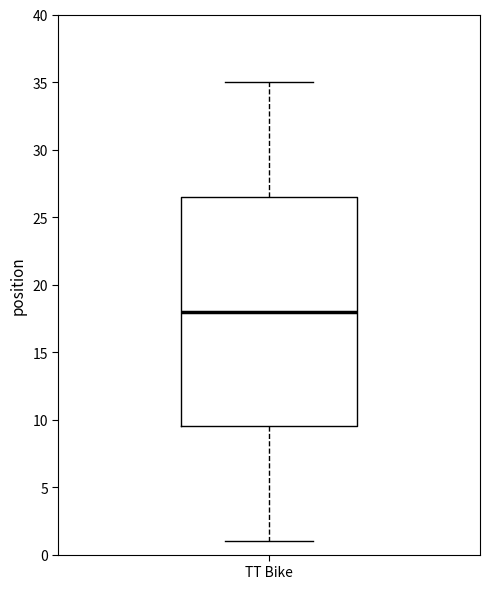

Read this box plot against the y-axis: the position of the median line, the range covered by the box, and the ends of both whiskers. The values are not printed on the chart, so give them approximately, as read against the axis.

median 18.0, box 9.5 to 26.5, whiskers 1.0 to 35.0